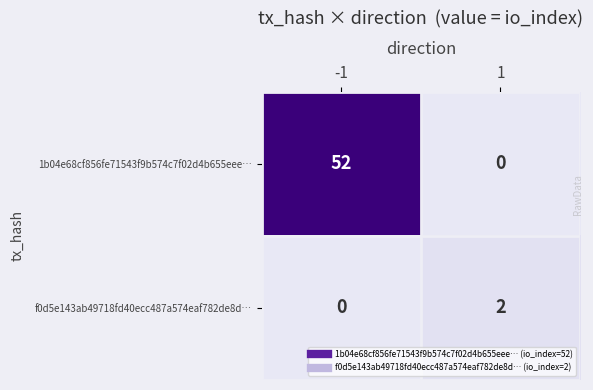

Rank the series at 1 from highest to lowest value.

f0d5e143ab49718fd40ecc487a574eaf782de8d…, 1b04e68cf856fe71543f9b574c7f02d4b655eee…